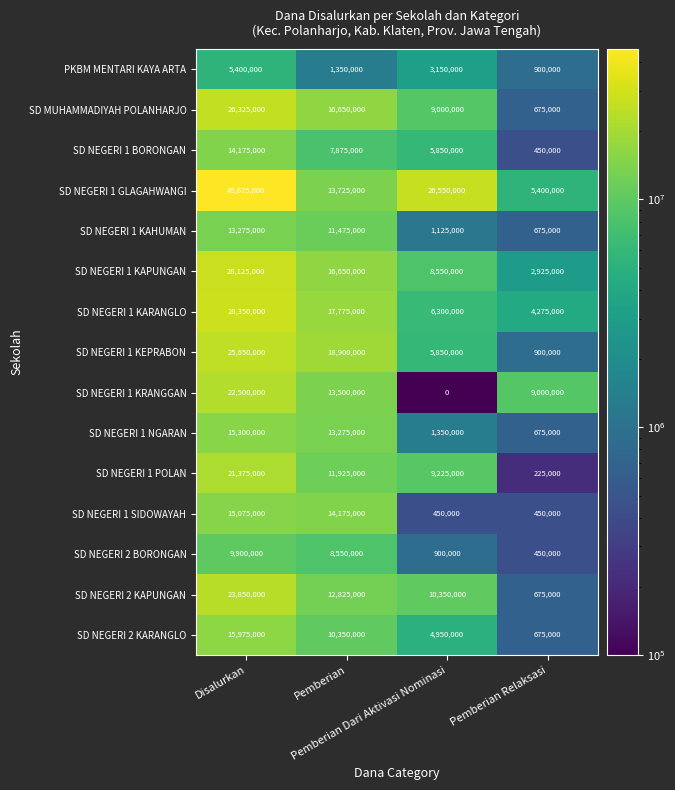

What is the difference between the maximum and second lowest values in the SD NEGERI 1 KAHUMAN series?

12150000